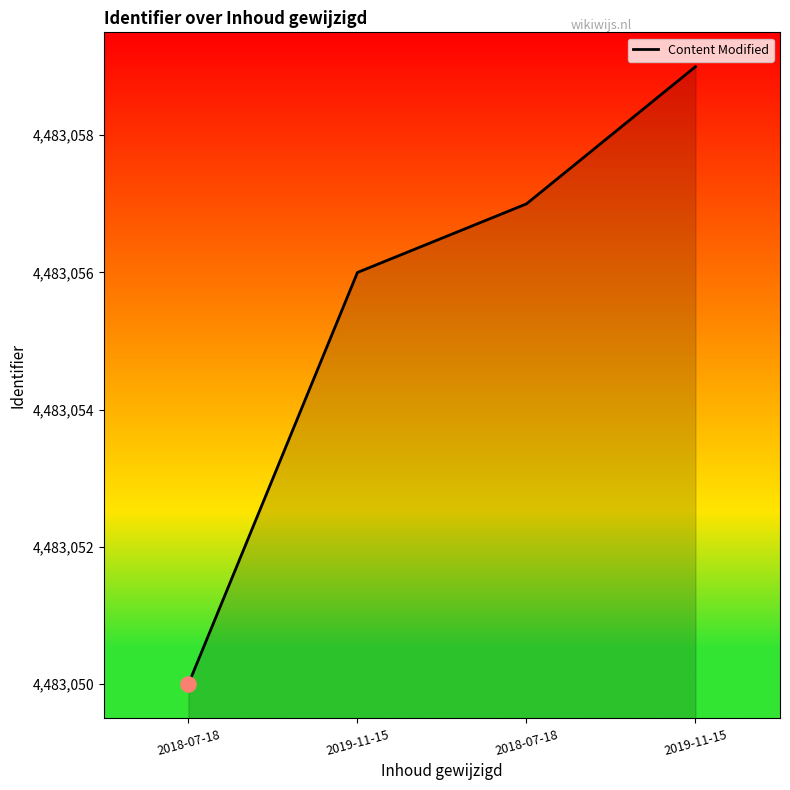

Count the number of categories in the chart.

4